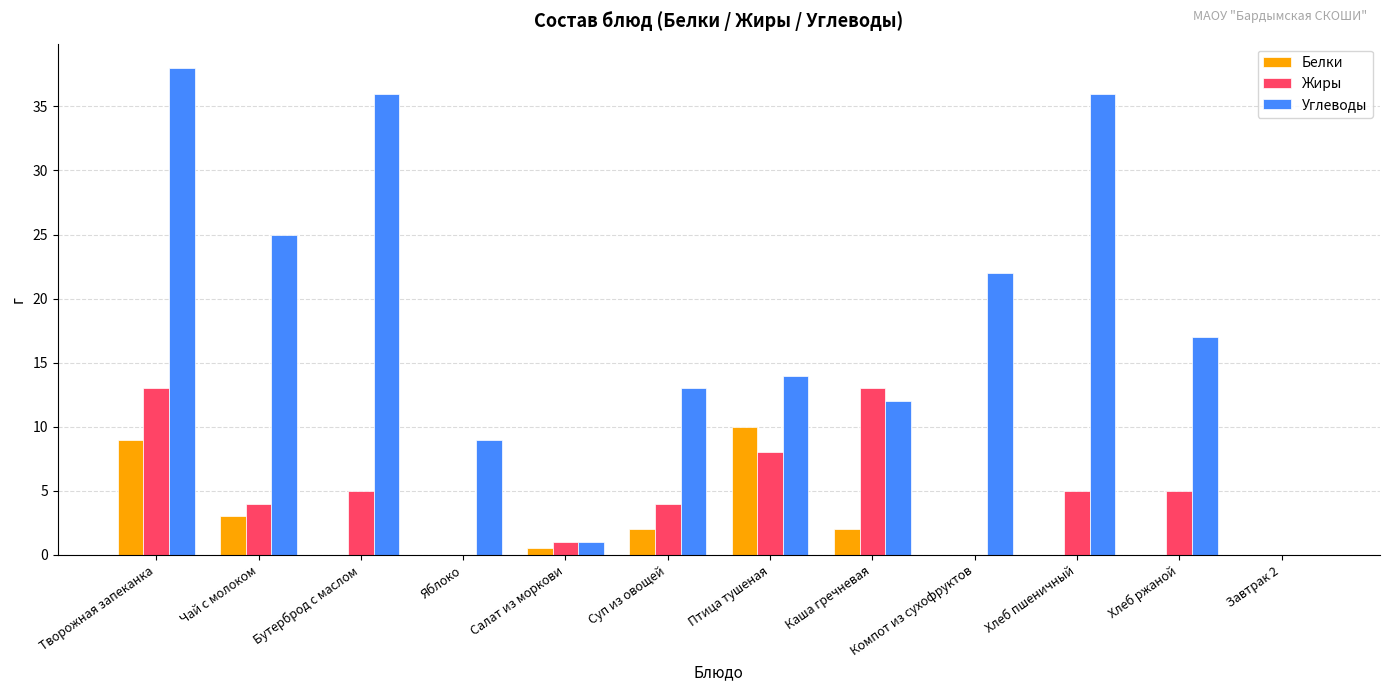

Reading left to right, what are all the values shown in this chart?

Белки: 9.0	3.0	0.0	0.0	0.5	2.0	10.0	2.0	0.0	0.0	0.0	0.0
Жиры: 13.0	4.0	5.0	0.0	1.0	4.0	8.0	13.0	0.0	5.0	5.0	0.0
Углеводы: 38.0	25.0	36.0	9.0	1.0	13.0	14.0	12.0	22.0	36.0	17.0	0.0